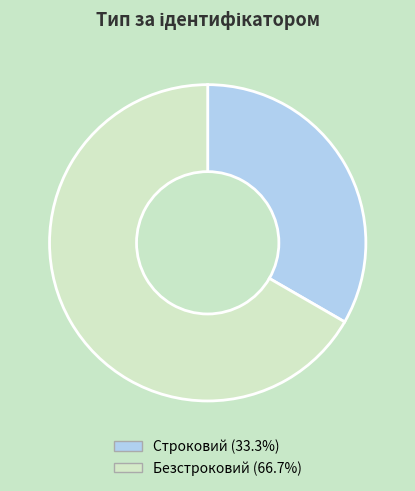

Count the number of slices in the pie.

2